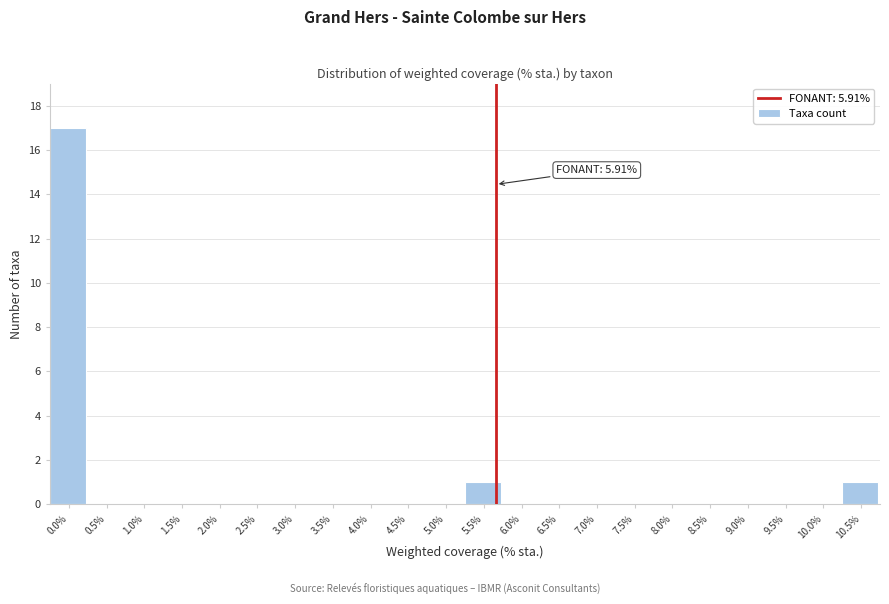

Reading left to right, extract all data points from this chart.

0.0%=17	0.5%=0	1.0%=0	1.5%=0	2.0%=0	2.5%=0	3.0%=0	3.5%=0	4.0%=0	4.5%=0	5.0%=0	5.5%=1	6.0%=0	6.5%=0	7.0%=0	7.5%=0	8.0%=0	8.5%=0	9.0%=0	9.5%=0	10.0%=0	10.5%=1